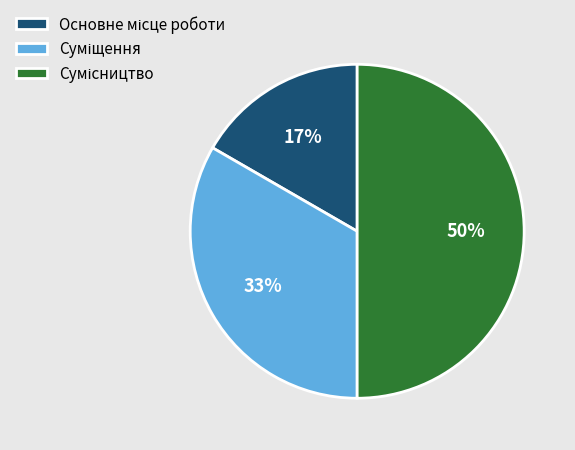

To the nearest percent, what is the difference between the largest and smallest slice percentages?

33%